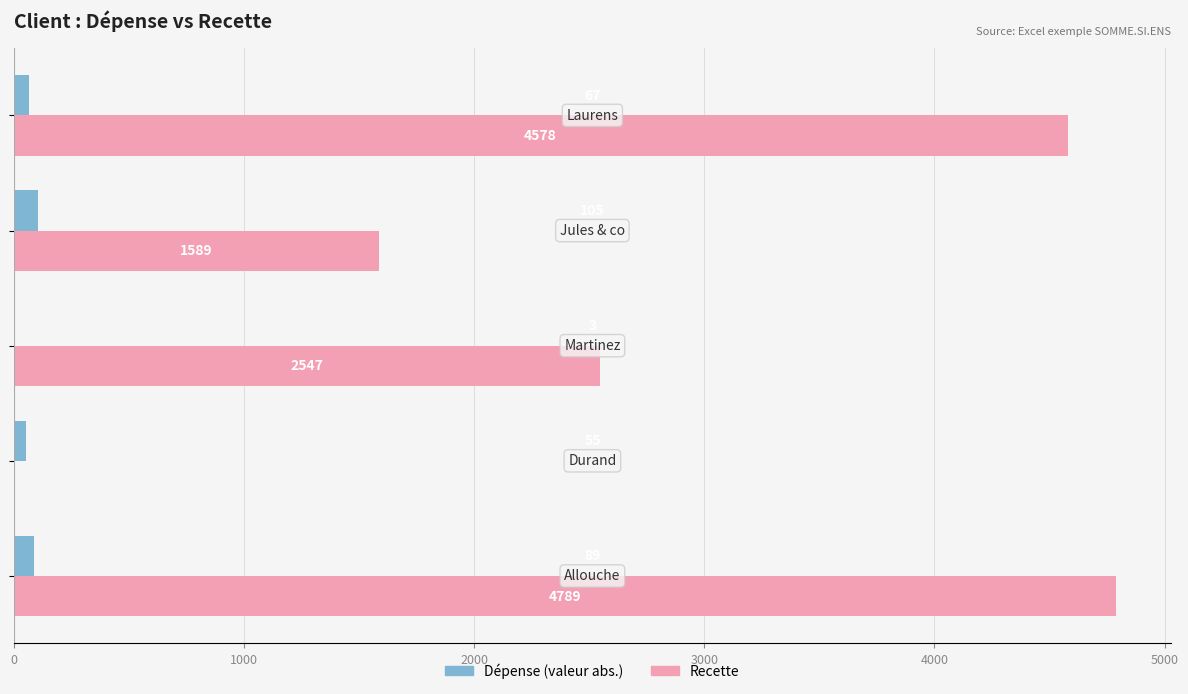

What is the highest value of the Dépense (valeur abs.) series?

105